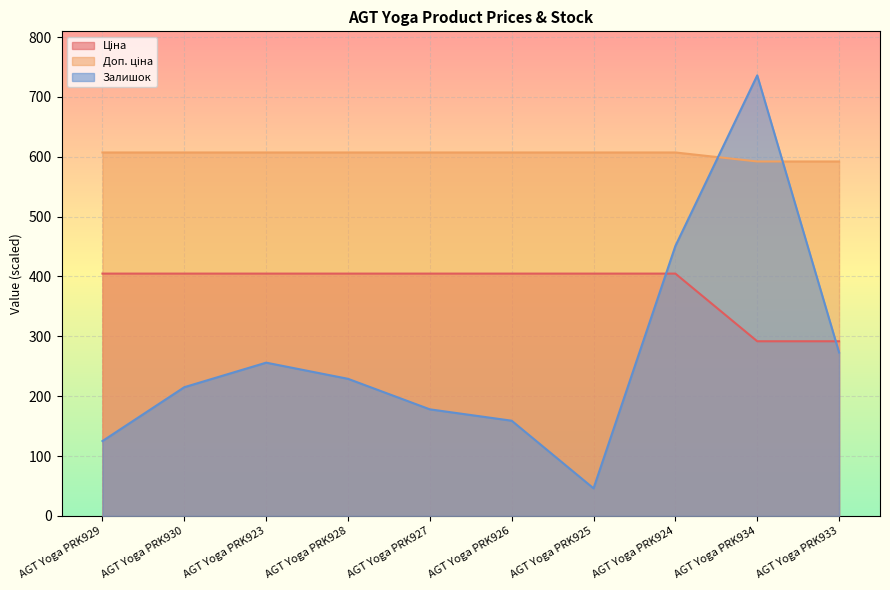

Which series ends up on top after the final intersection of Доп. ціна and Залишок?

Доп. ціна